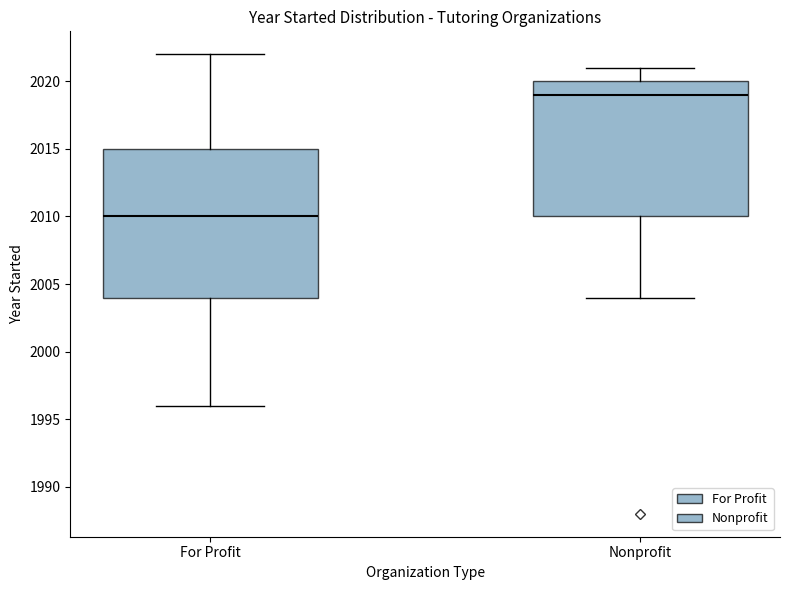

Comparing the boxes themselves (not the whiskers), which one is the tallest?

For Profit